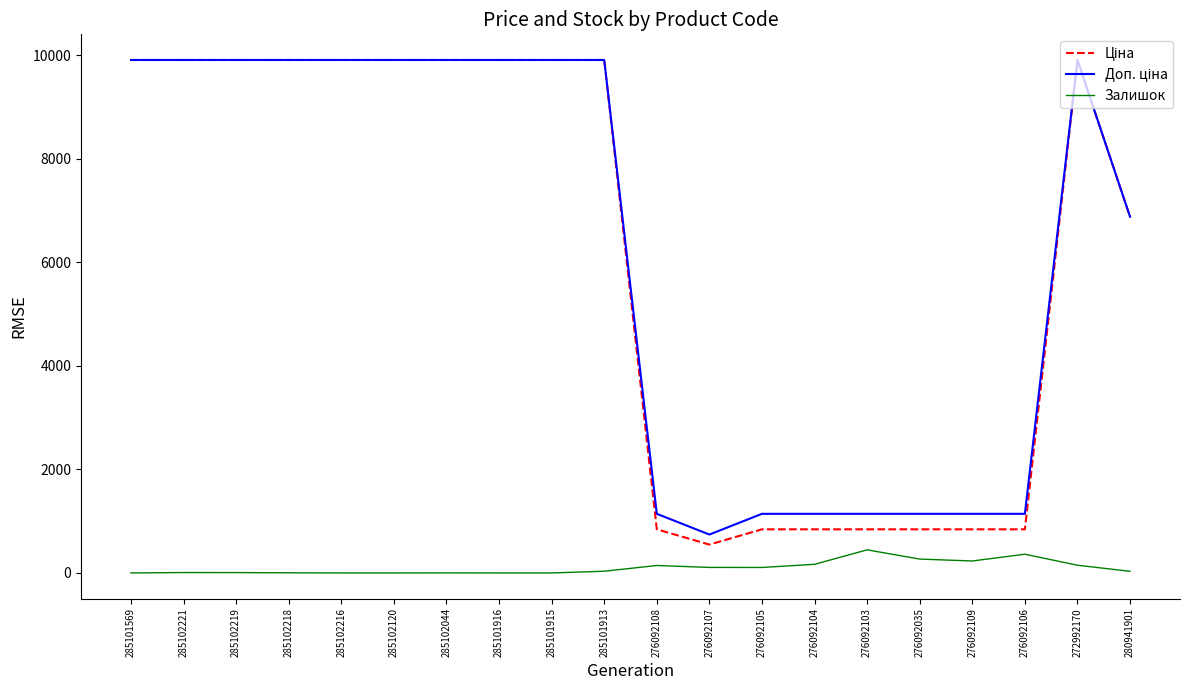

Is this an area chart (filled region under the line)?

No